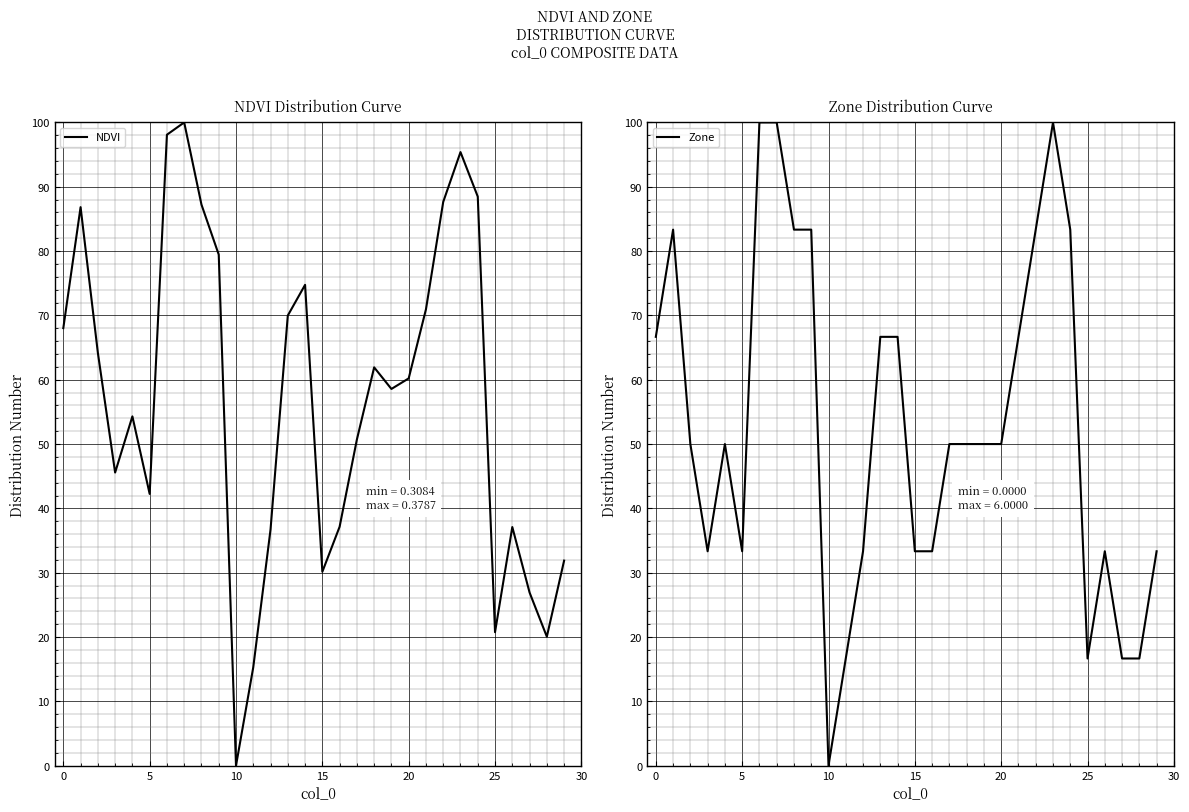

How many distinct data groups are displayed?

2